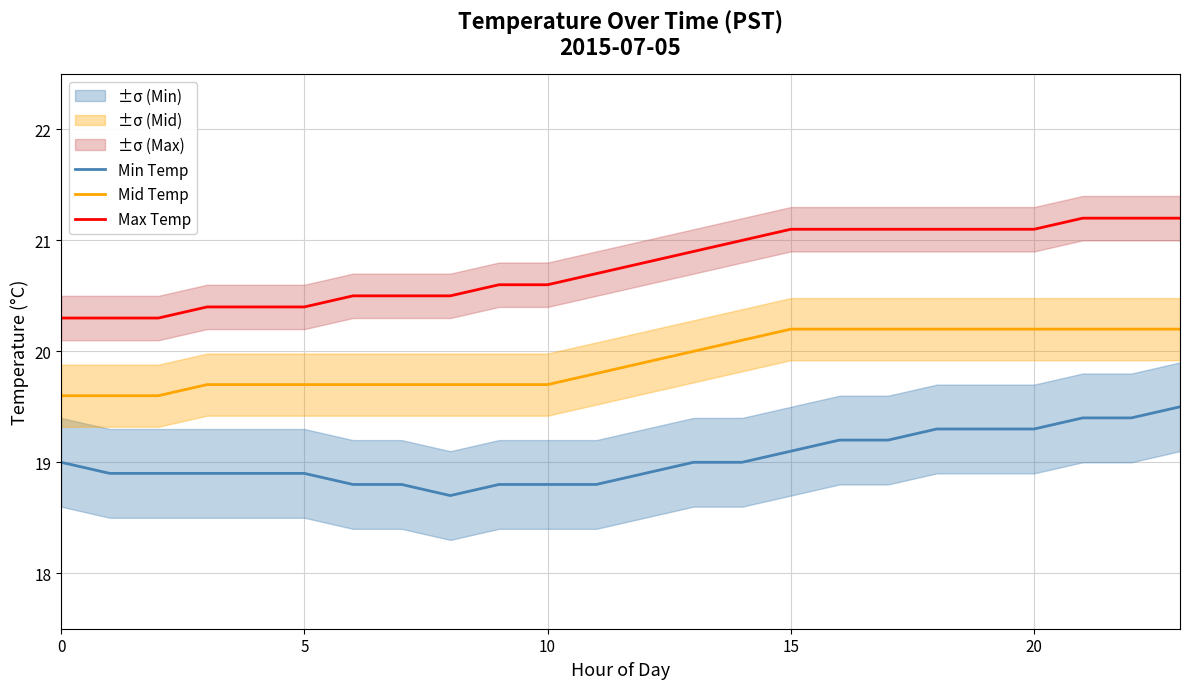

True or false: Mid Temp and Min Temp intersect in this chart.

False